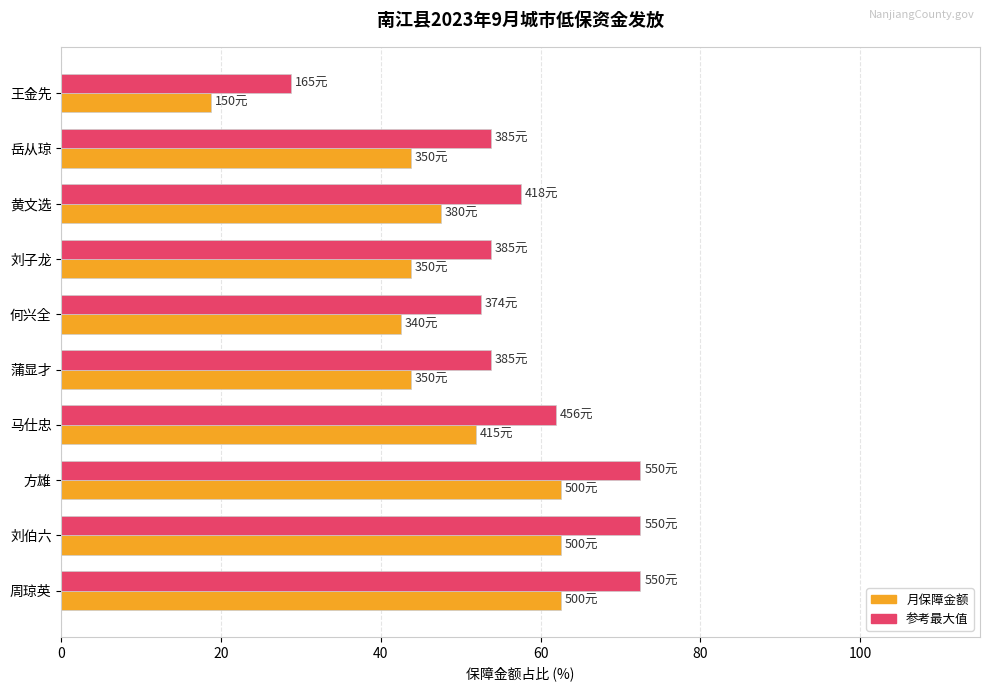

What is the difference between the highest and lowest values at 周琼英?

10.0